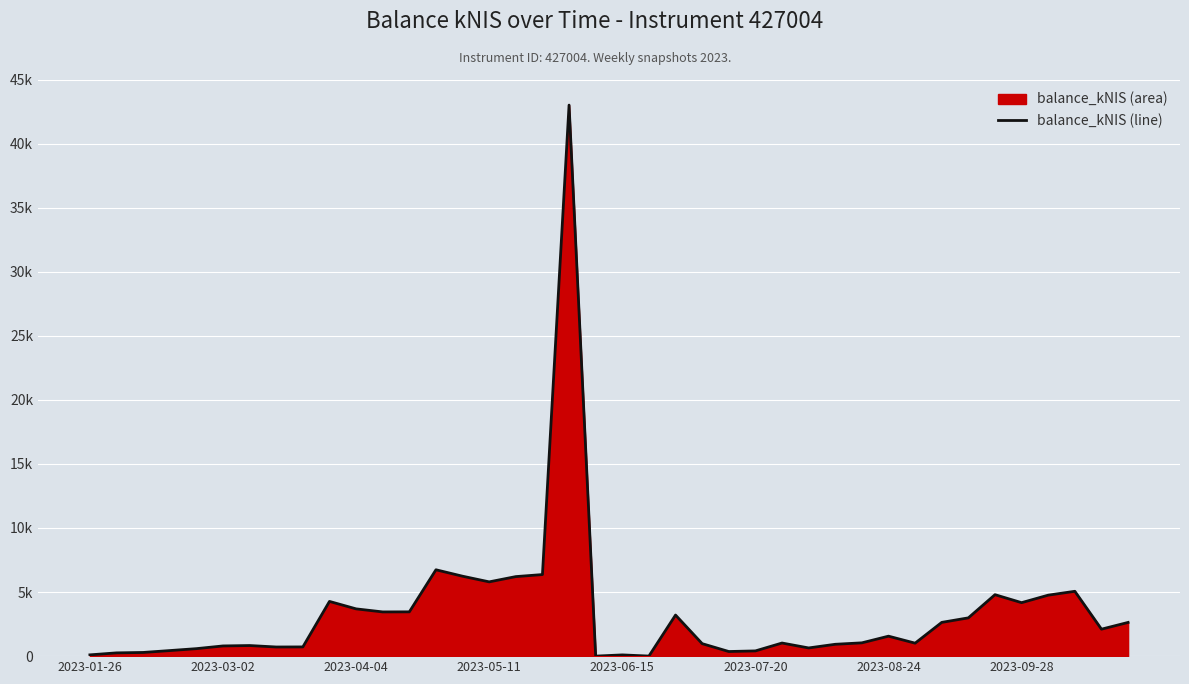

What is the sum of the values at 12 and 15?

9252.4